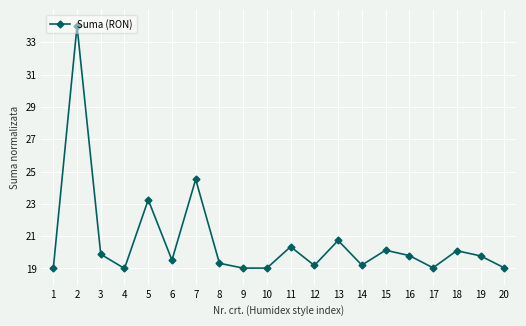

What is the value of the 17th point from the left?

19.0